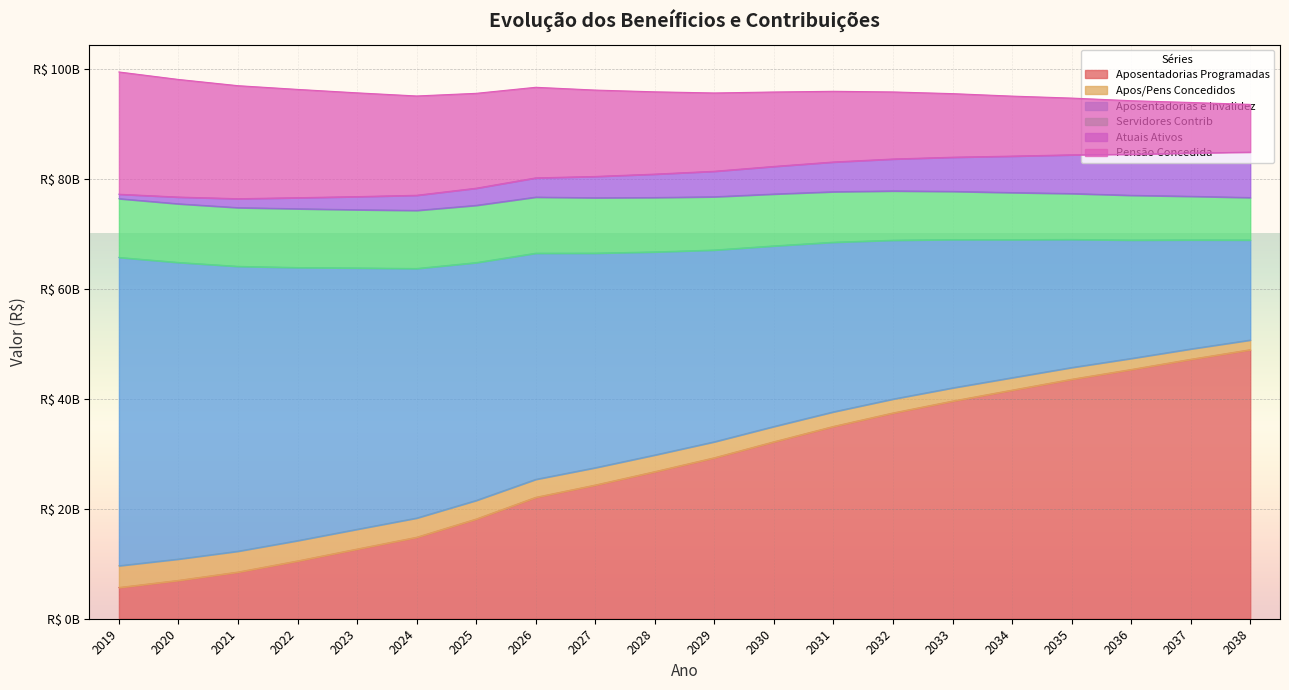

True or false: Pensão Concedida has more than 2 interior local peaks.

False